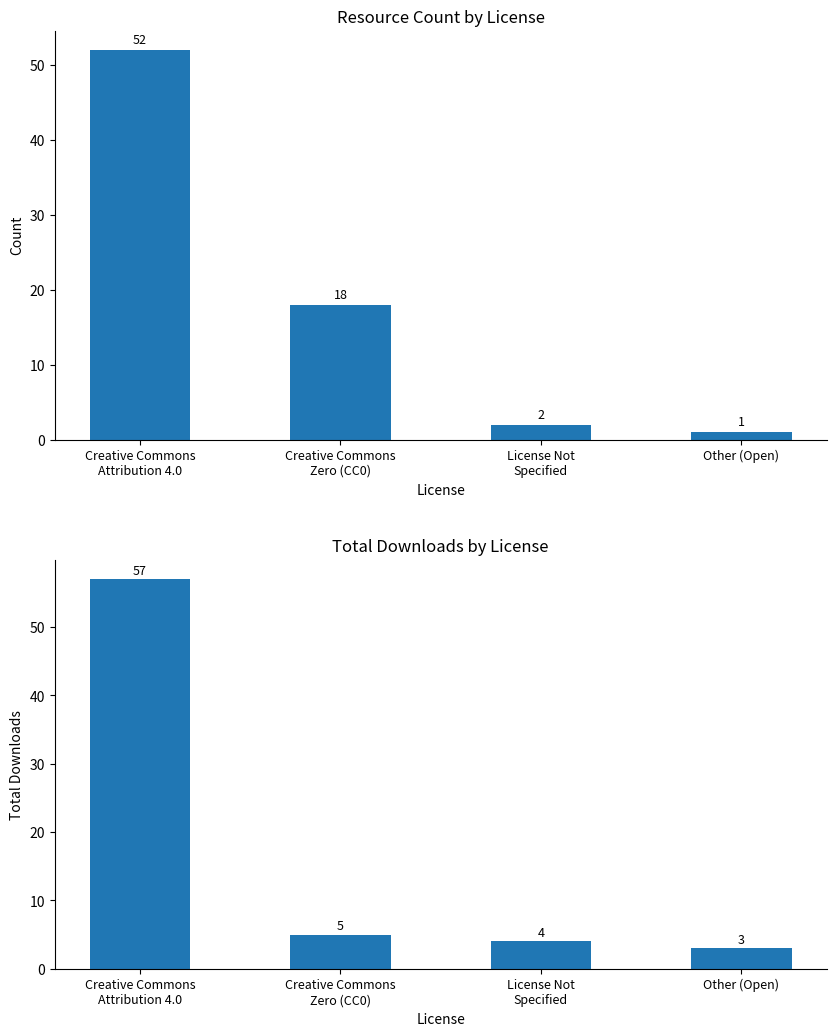

Reading right to left, transcribe all the data shown in this chart.

count: 1	2	18	52
downloads: 3	4	5	57